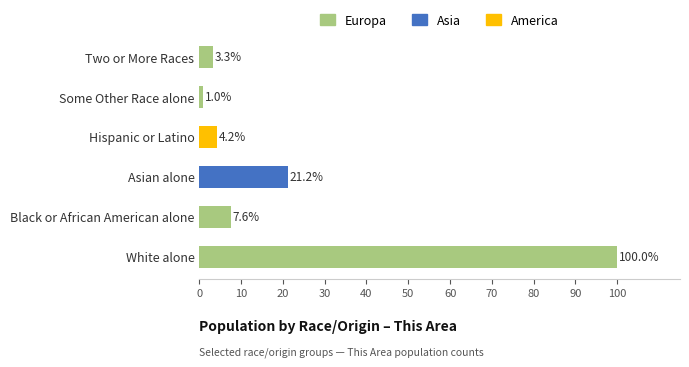

Is it true that Europa equals 3.3 at Two or More Races?

True